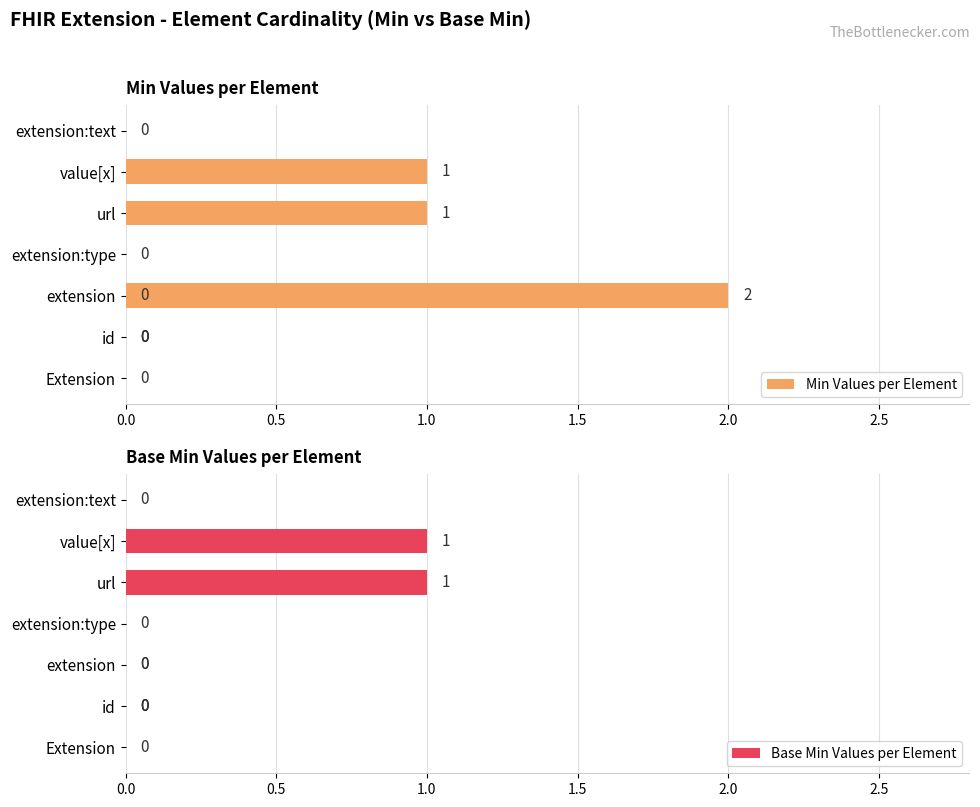

Between extension:type and extension:text, which series saw the biggest shift?

Min Values per Element